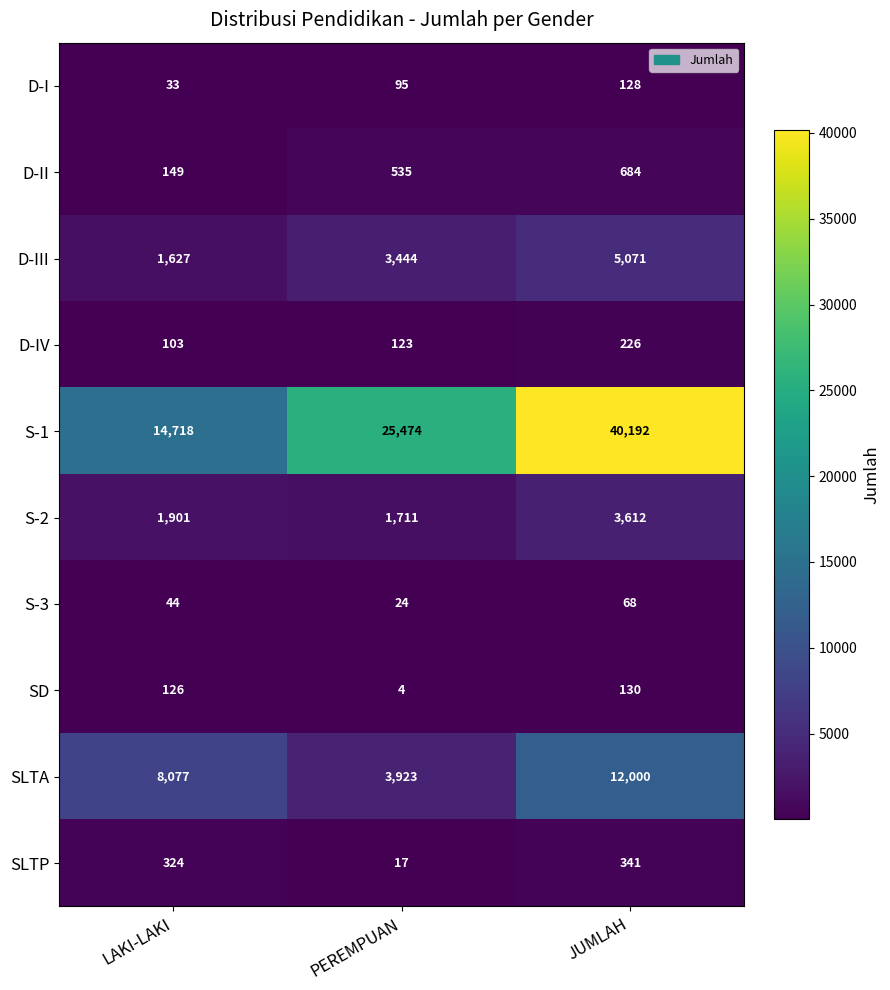

What is the spread (max minus min) of values at JUMLAH?

40124